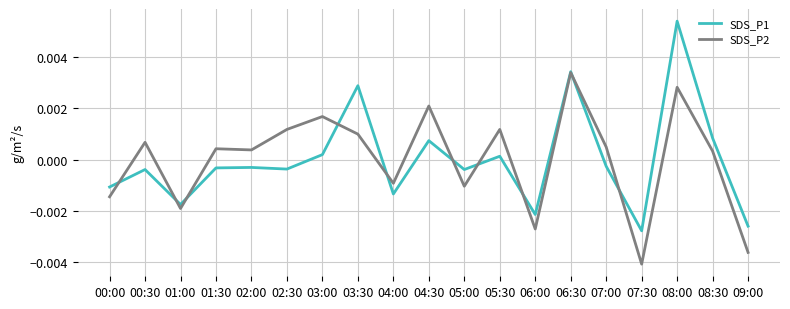

How many times do SDS_P2 and SDS_P1 cross each other?

10